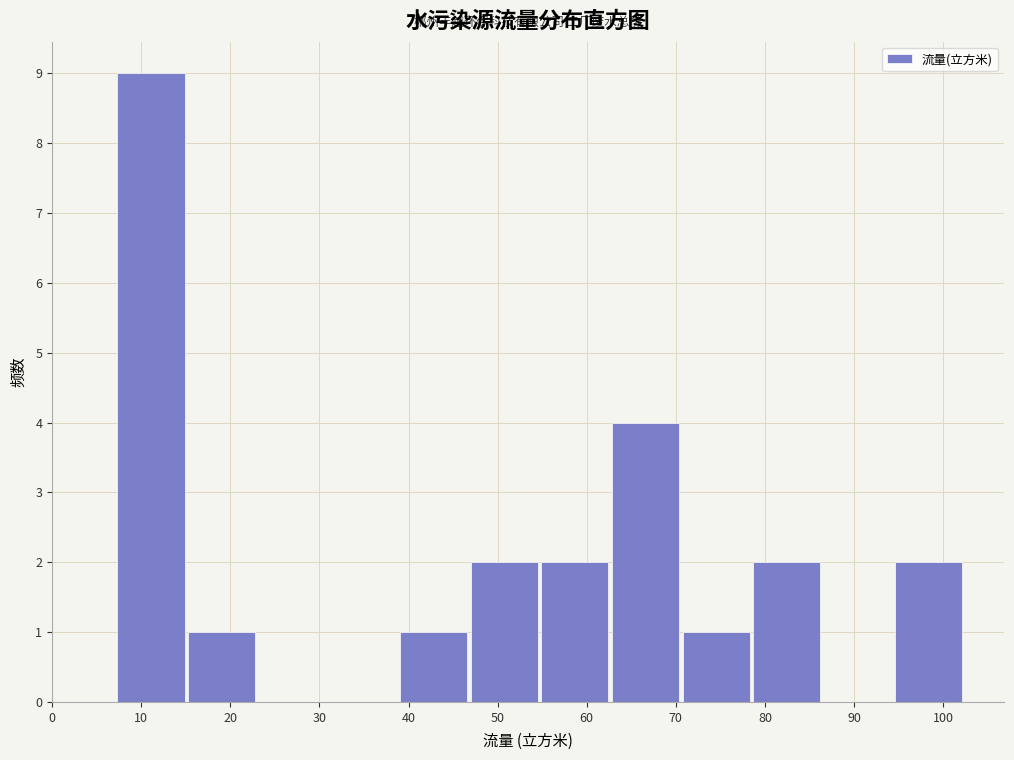

Which range on the x-axis has the tallest bar?

7 to 15